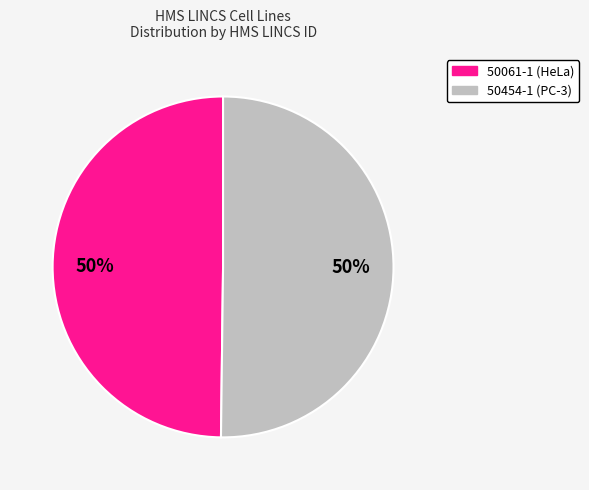

How many slices are in this pie chart?

2